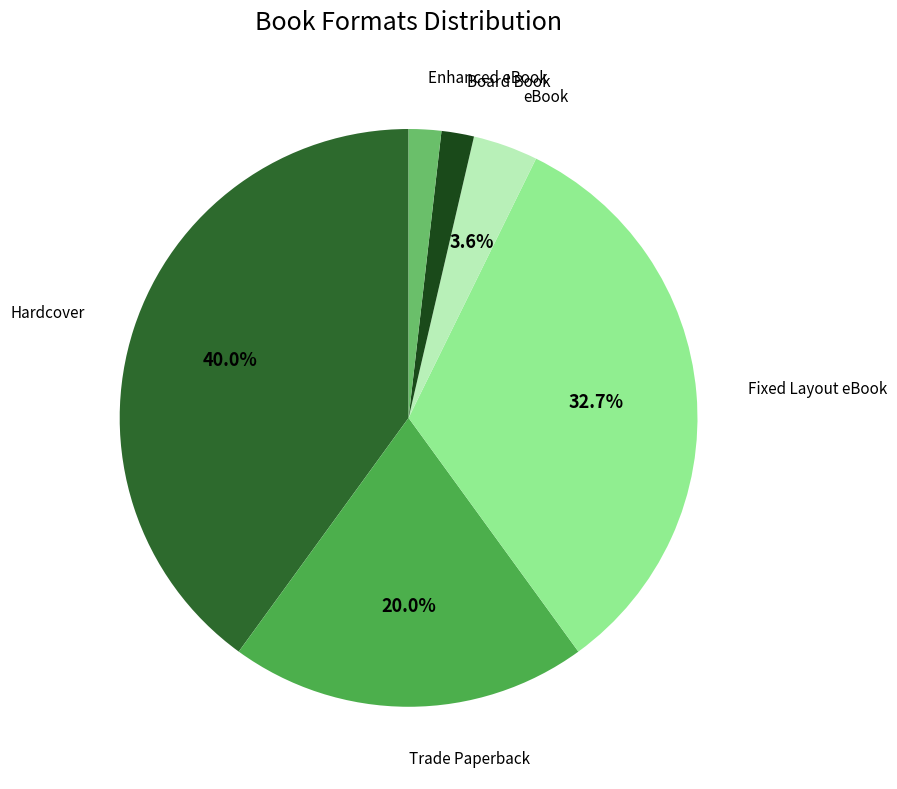

Is there a majority slice in this chart?

No